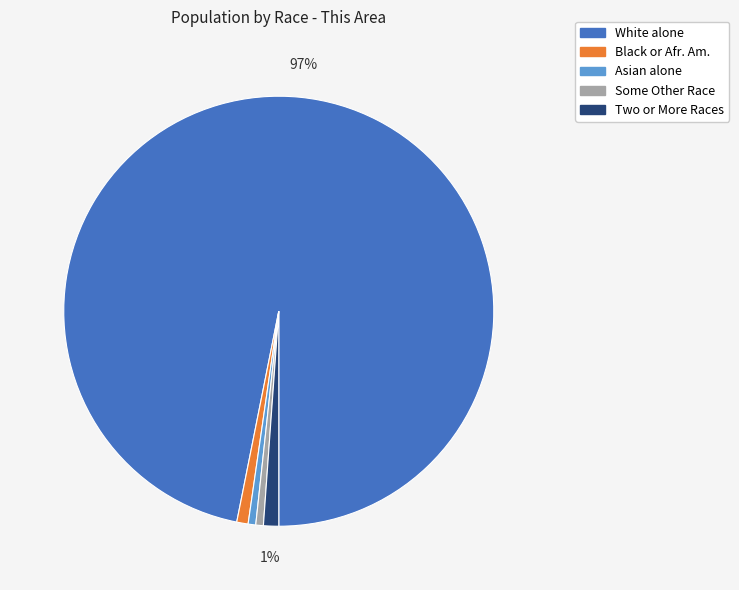

Which slice is the largest?

White alone